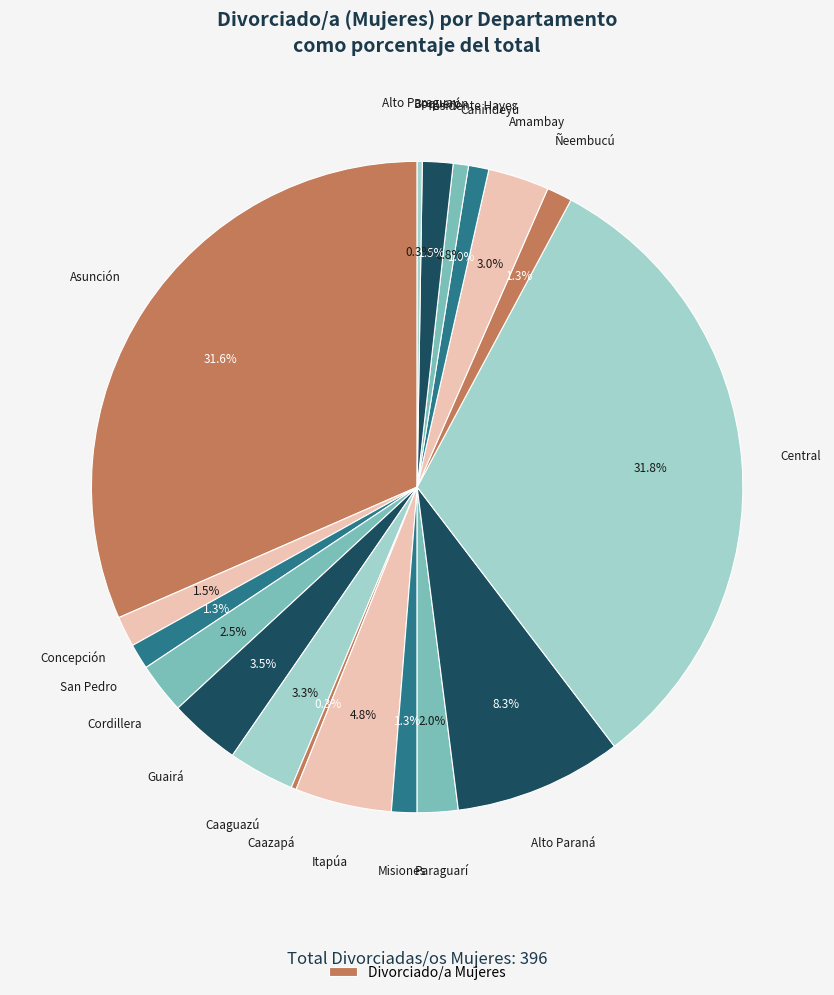

How many segments does this pie chart have?

18